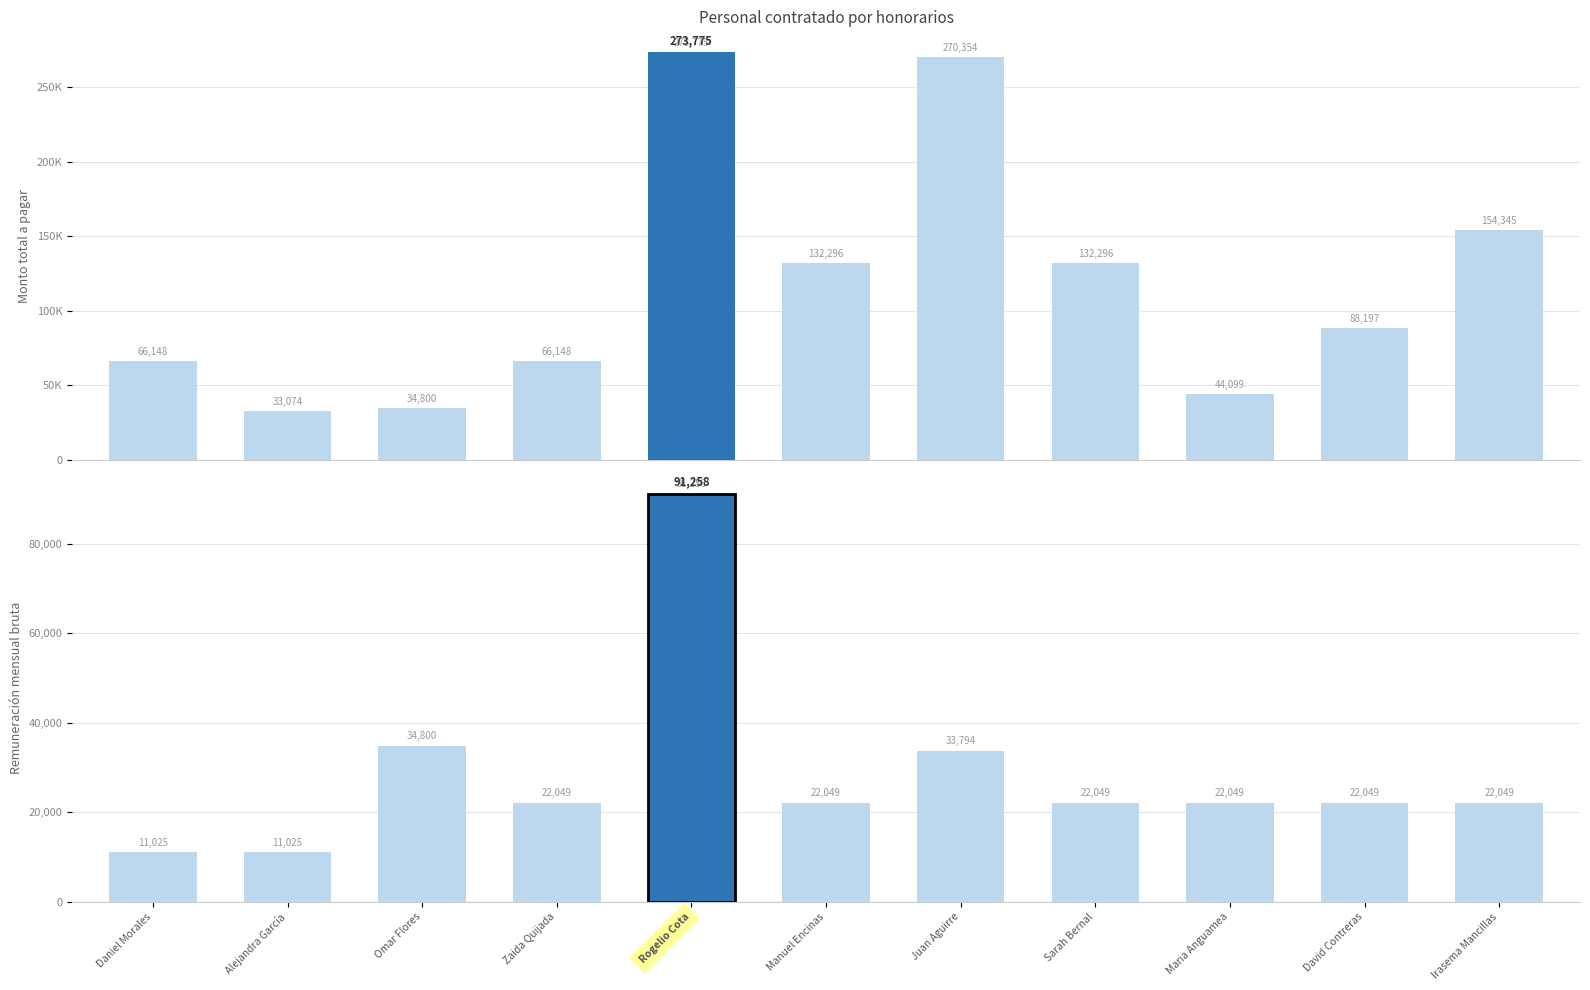

Reading left to right, transcribe all the data shown in this chart.

Monto total a pagar: 66147.8	33073.9	34800.0	66147.8	273775.4	132295.6	270354.2	132295.6	44098.5	88197.1	154344.9
Remuneración mensual bruta: 11024.6	11024.6	34800.0	22049.3	91258.5	22049.3	33794.3	22049.3	22049.3	22049.3	22049.3